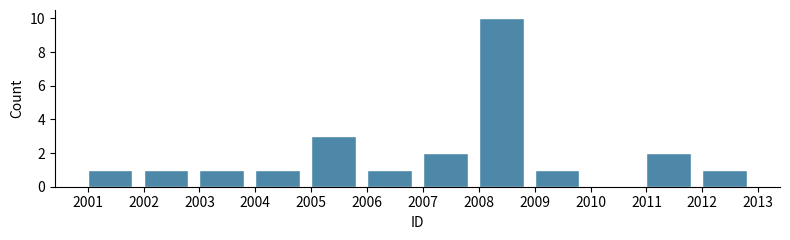

Which range on the x-axis has the tallest bar?

2008 to 2009